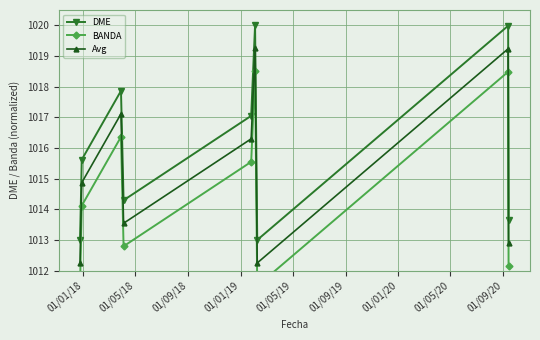

True or false: Avg has more than 2 interior local peaks.

True